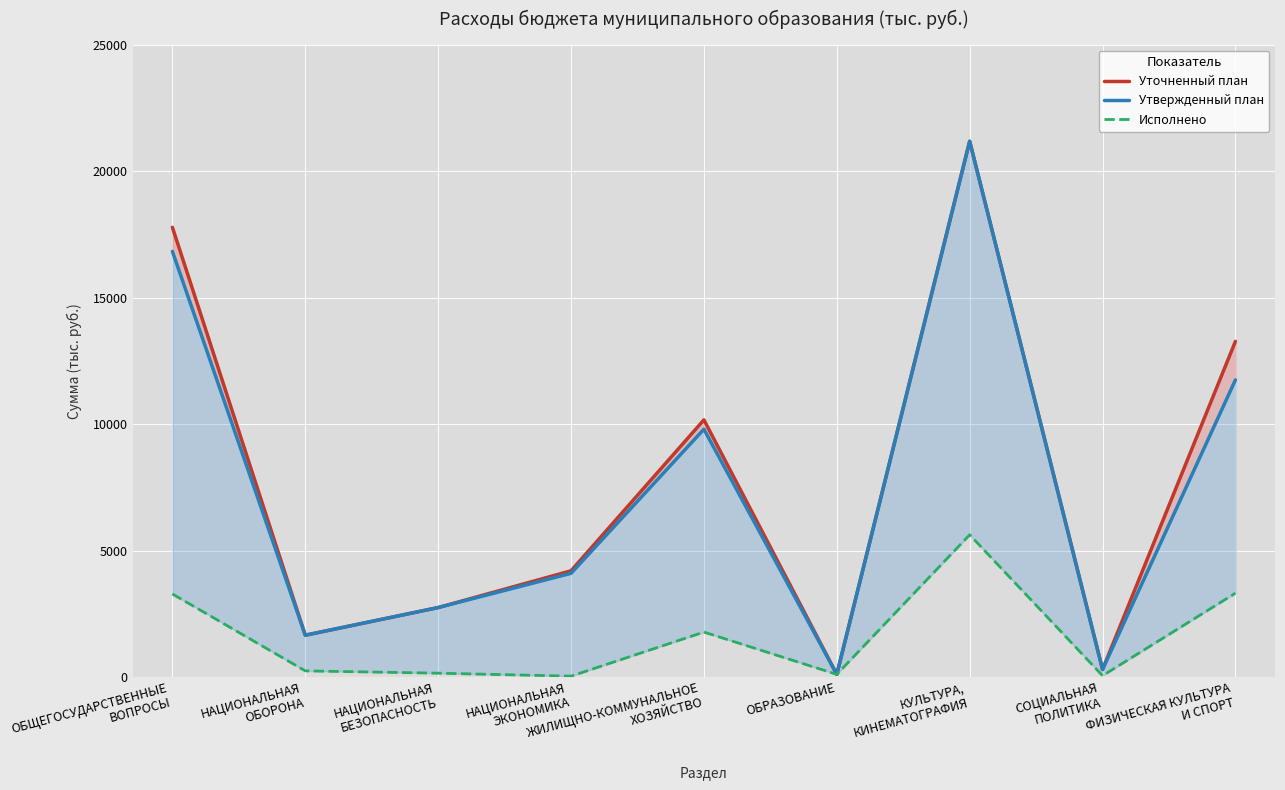

Which series changed the most between НАЦИОНАЛЬНАЯ
ОБОРОНА and КУЛЬТУРА,
КИНЕМАТОГРАФИЯ?

Уточненный план